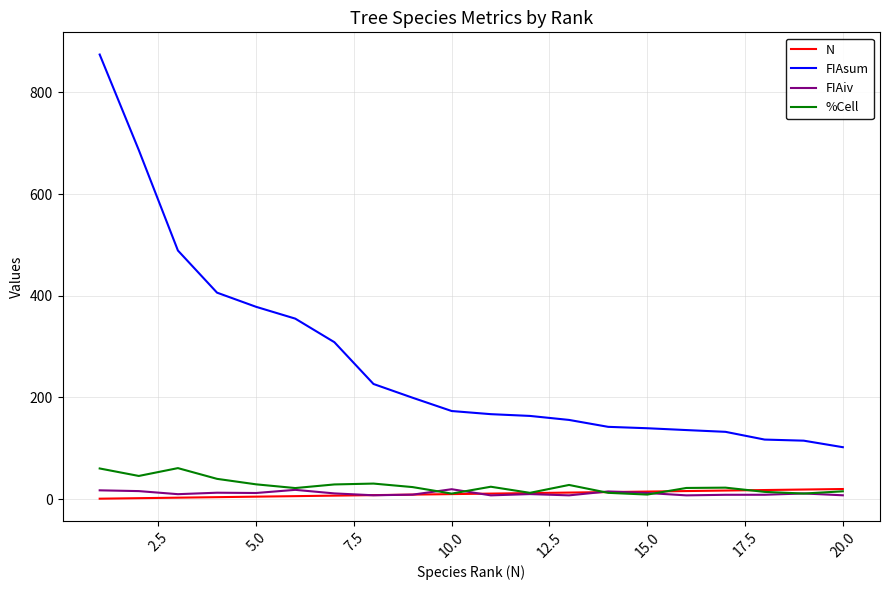

True or false: FIAiv and FIAsum cross at least once.

False